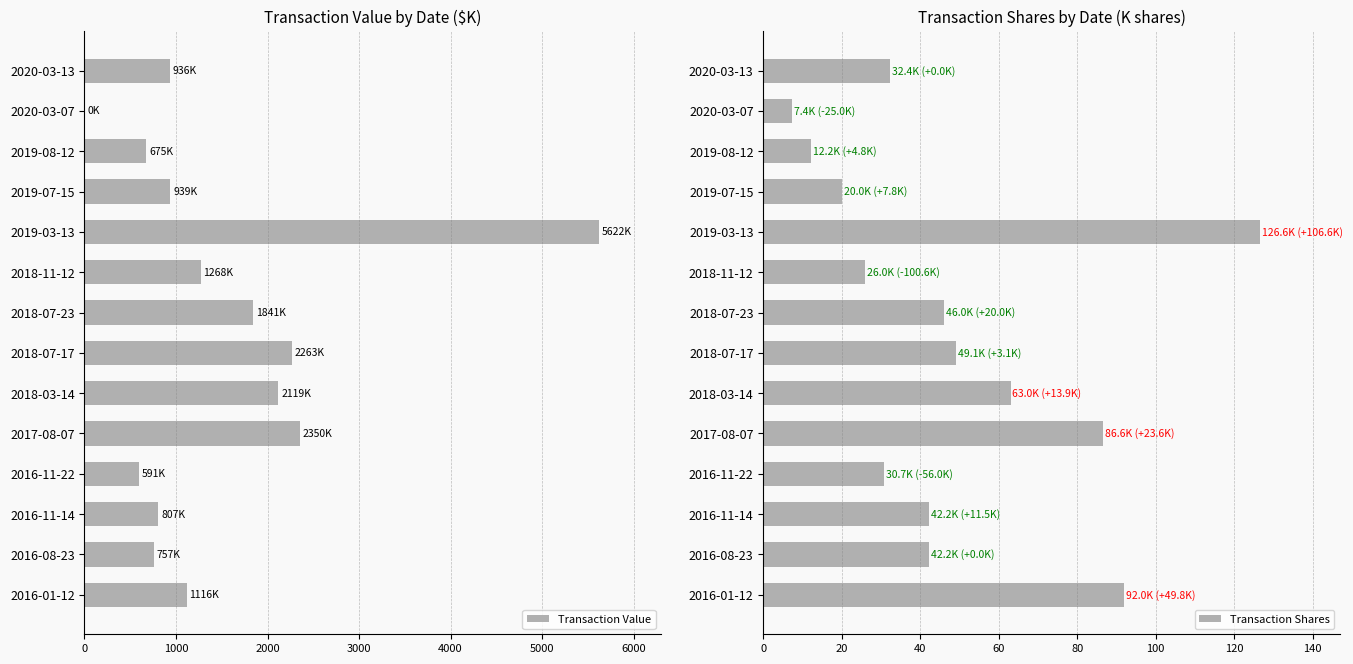

Is it true that Transaction Shares equals 26.0 at 2018-11-12?

True